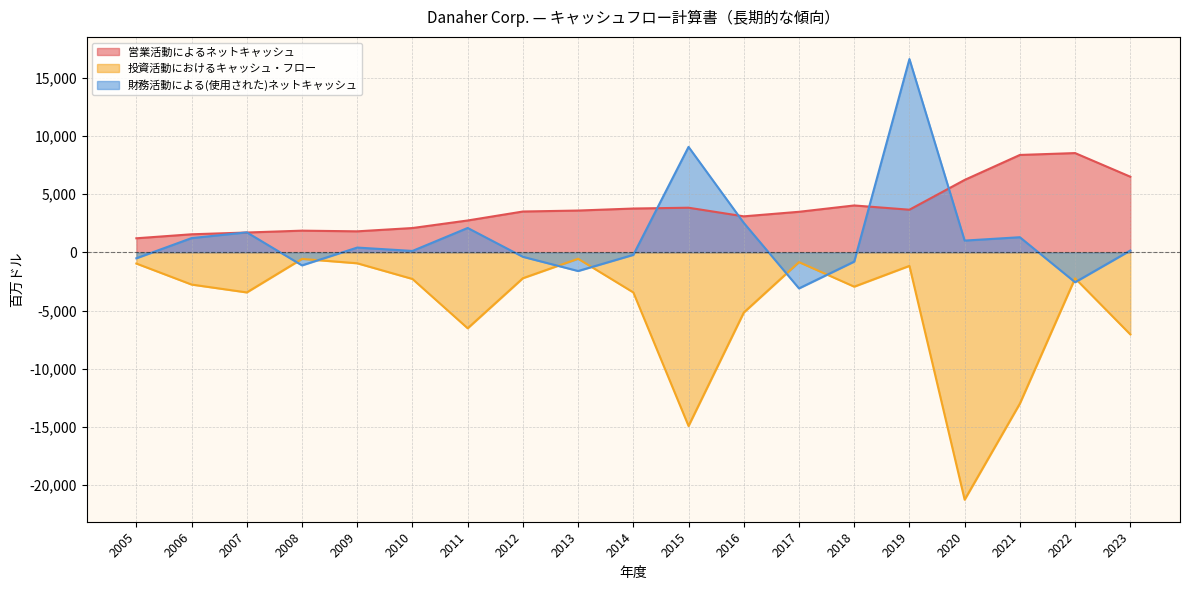

How many negative values does the 財務活動による(使用された)ネットキャッシュ series have?

8